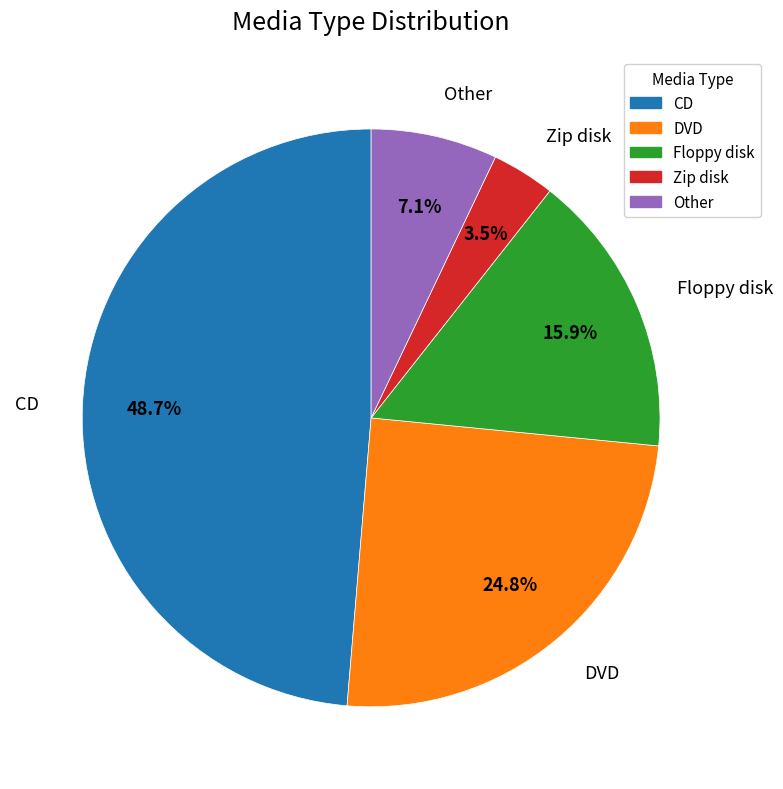

What is the ratio of the value at CD to the value at DVD?

2.0